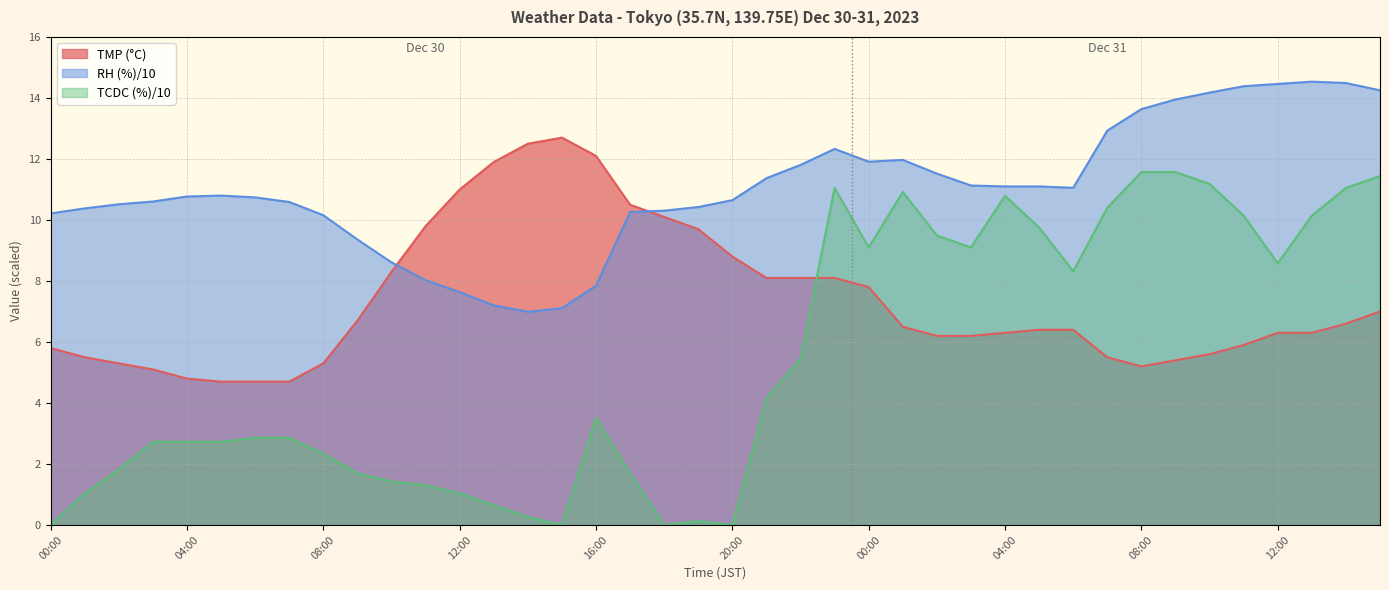

Between 16:00 and 02:00, which is larger?

16:00